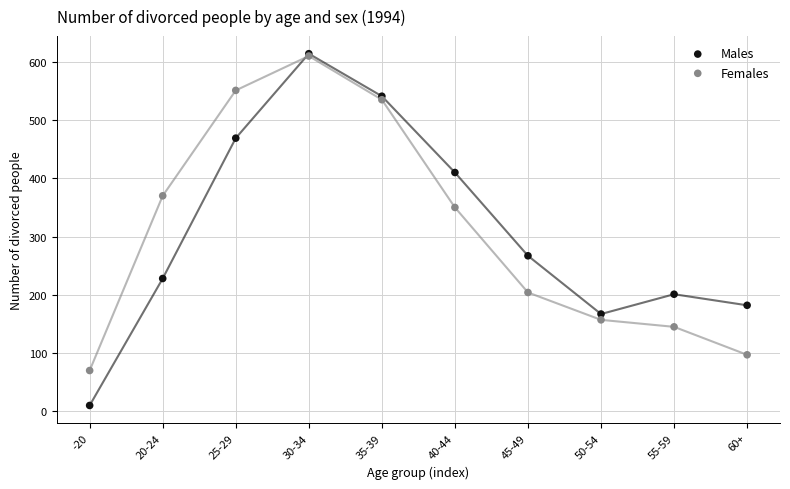

In the Females series, what Y value is closest to 340?

350